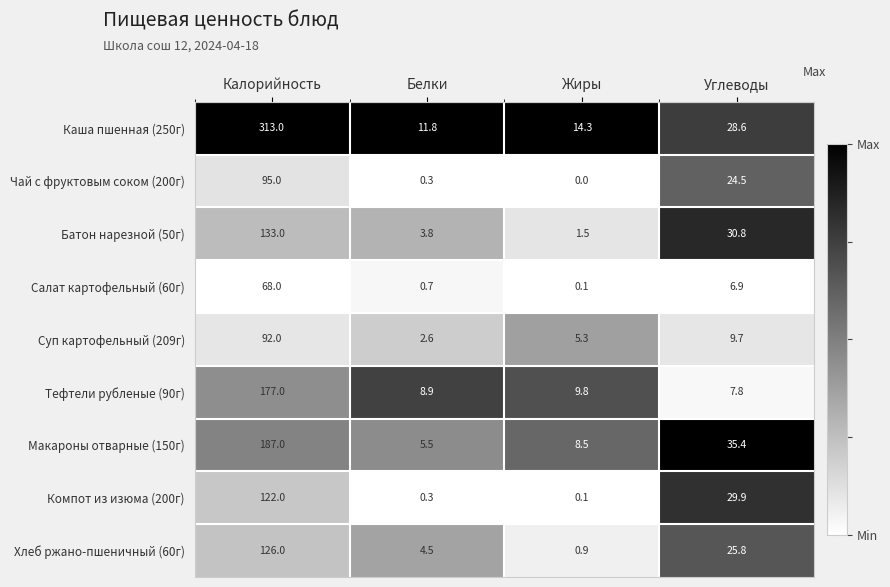

List the labels in order of Макароны отварные (150г) value, largest first.

Калорийность, Углеводы, Жиры, Белки